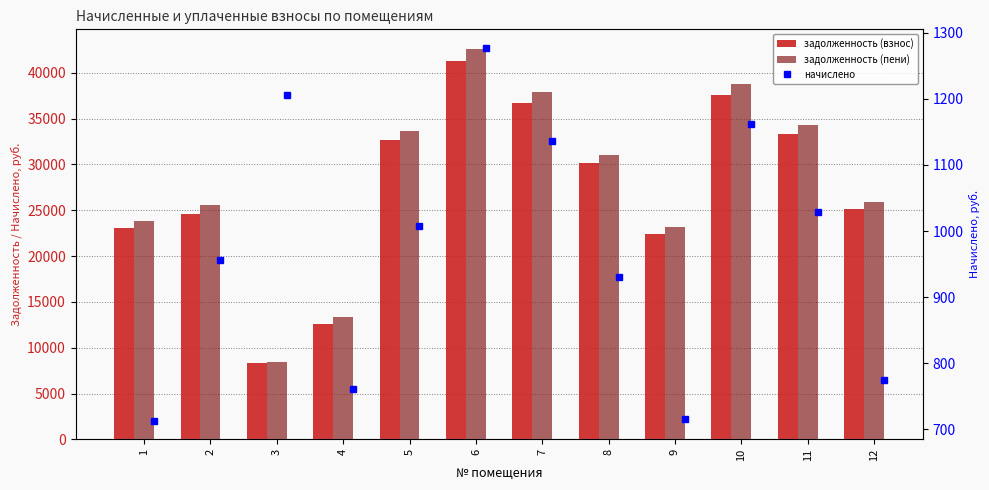

At how many categories does at least one series exceed 28234?

6